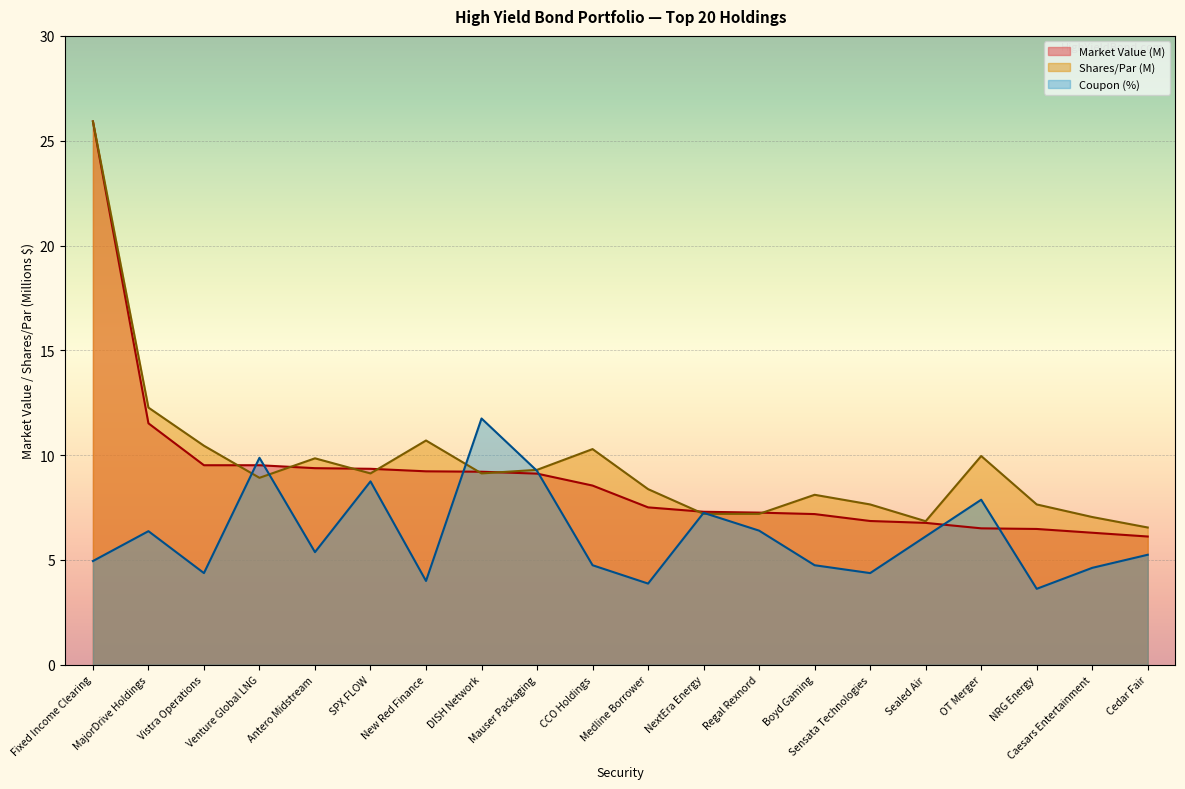

What position from the left is Vistra Operations?

3